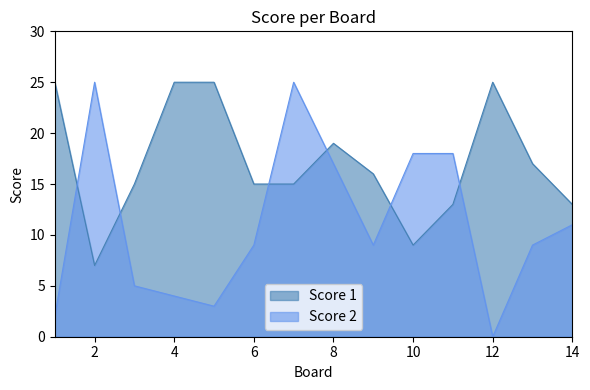

True or false: Score 2 has a value of 7 at 14.

False